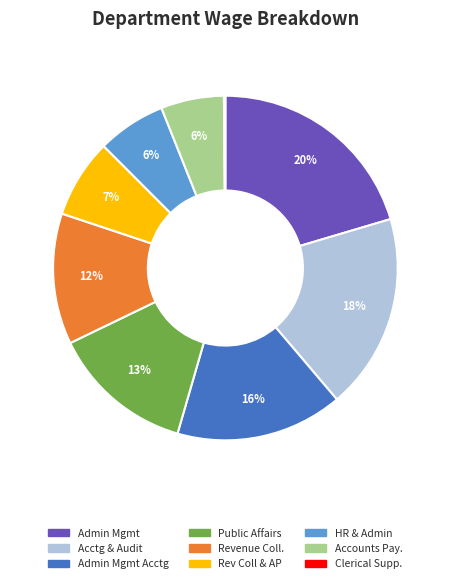

Is there a majority slice in this chart?

No